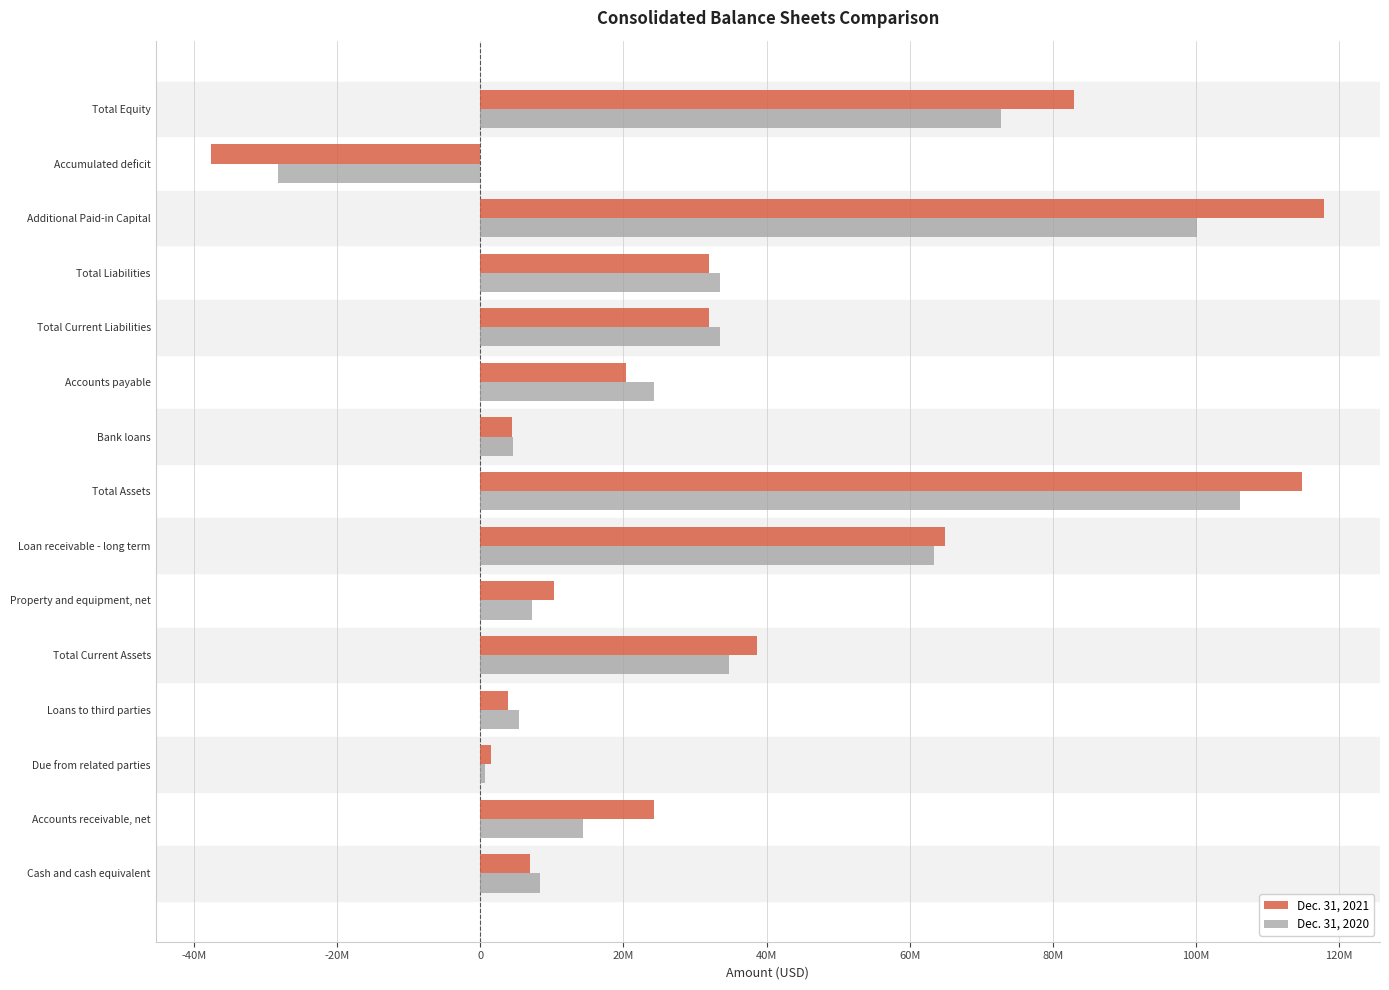

What are all the series names shown in the legend?

Dec. 31, 2021, Dec. 31, 2020